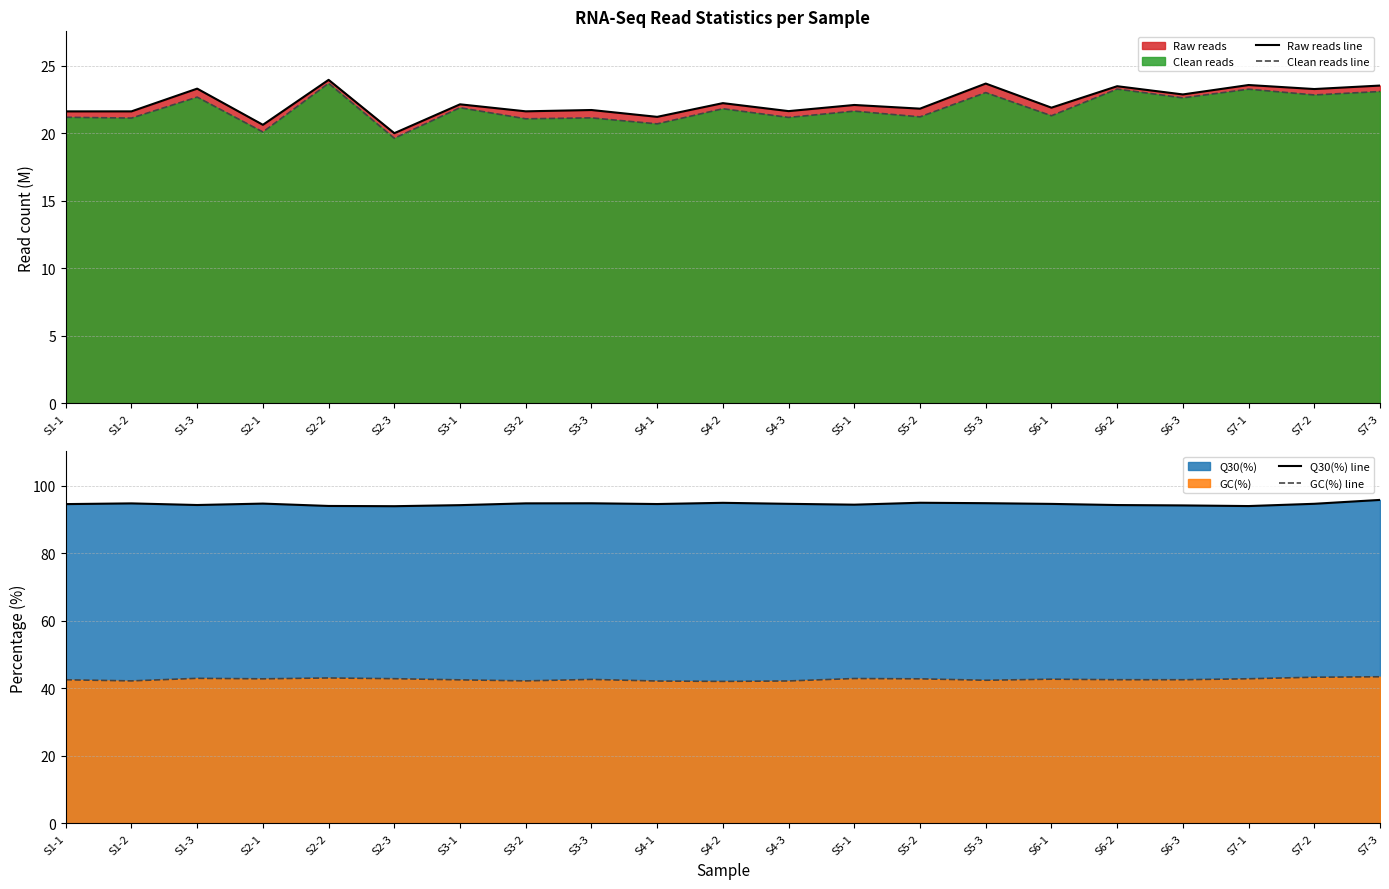

What is the difference between the second highest and minimum values in the Raw reads line series?

3.7